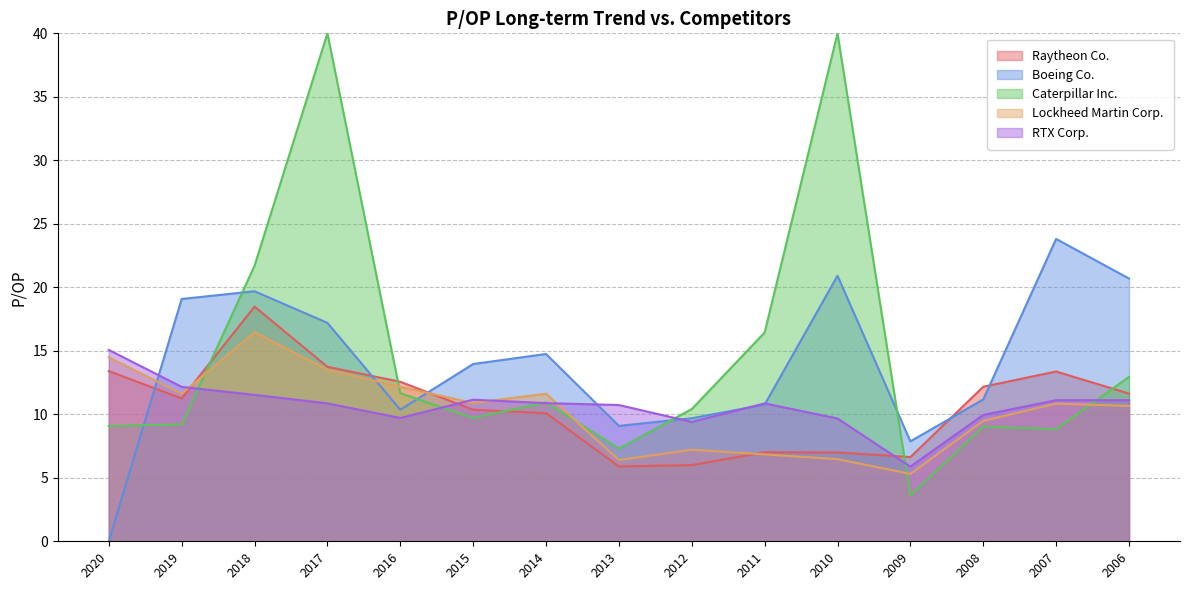

How many lines are shown in the chart?

5